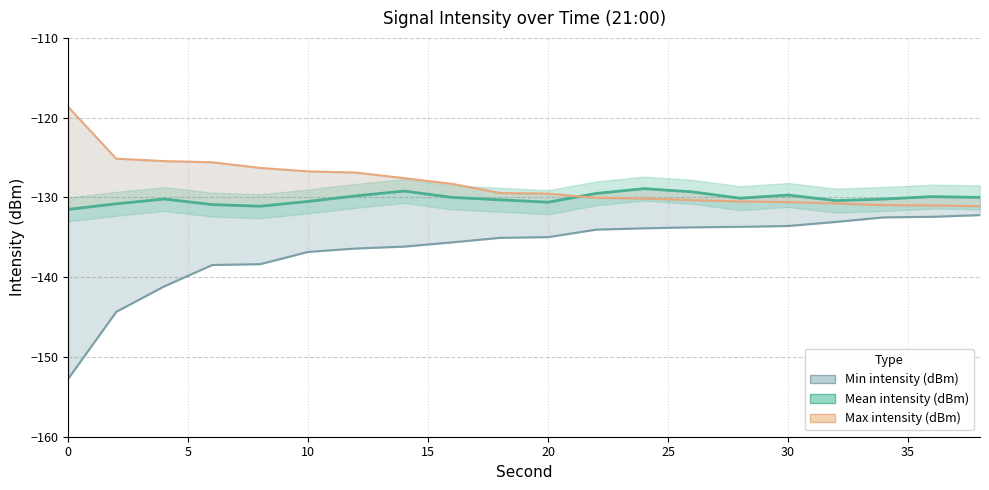

What is the maximum value for Min intensity (dBm)?

-132.2